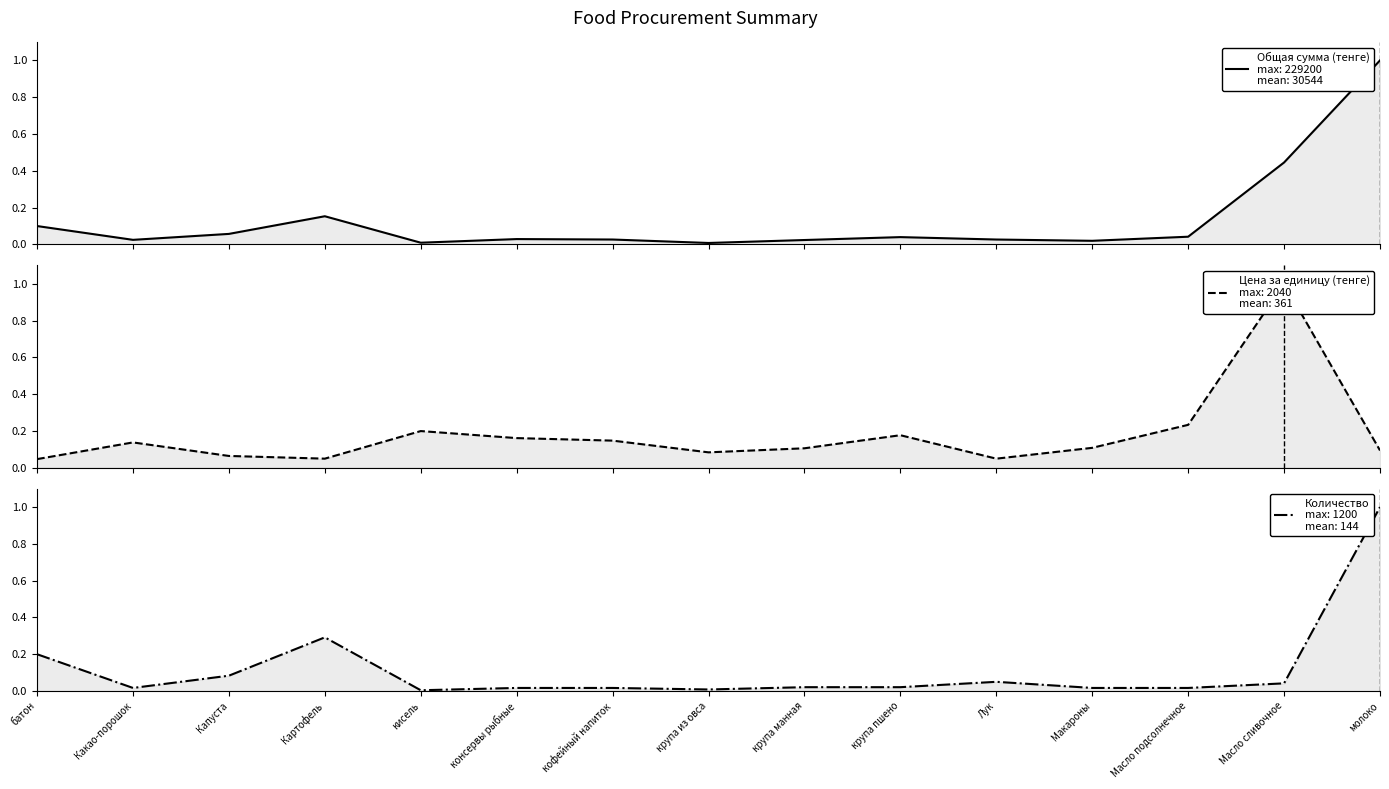

How many lines are shown in the chart?

3